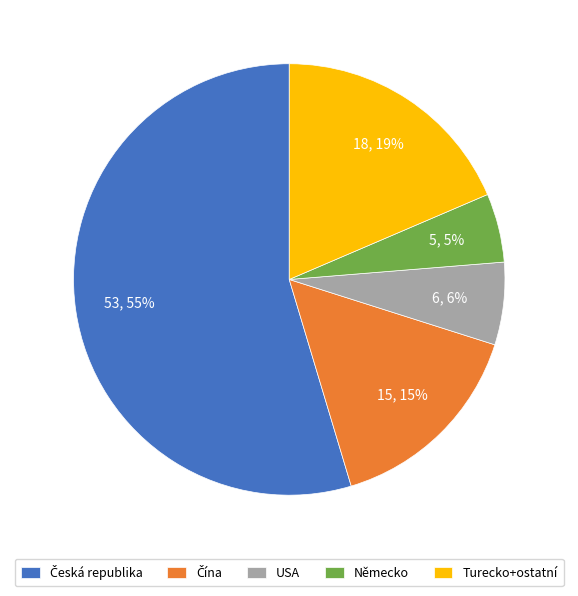

Is the sum of Turecko+ostatní and USA greater than half?

No